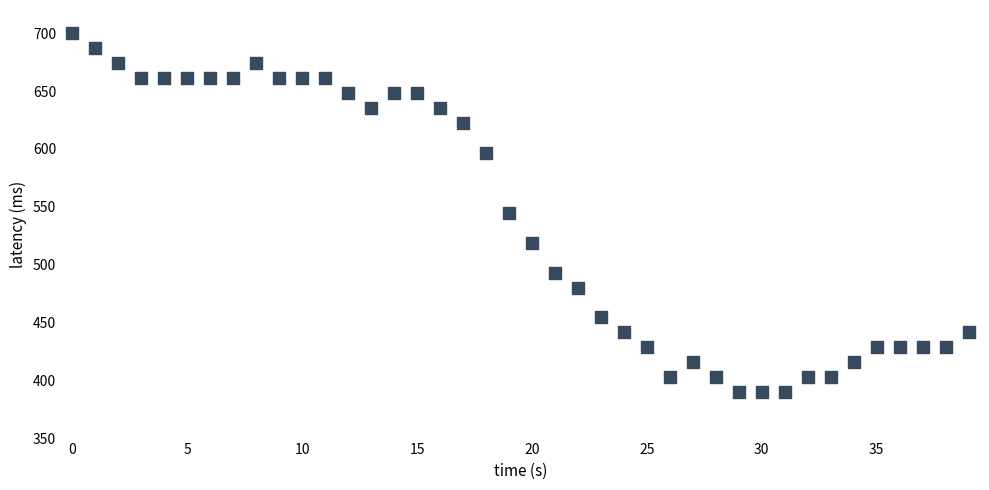

What is the range of Y values (max minus min)?

310.0